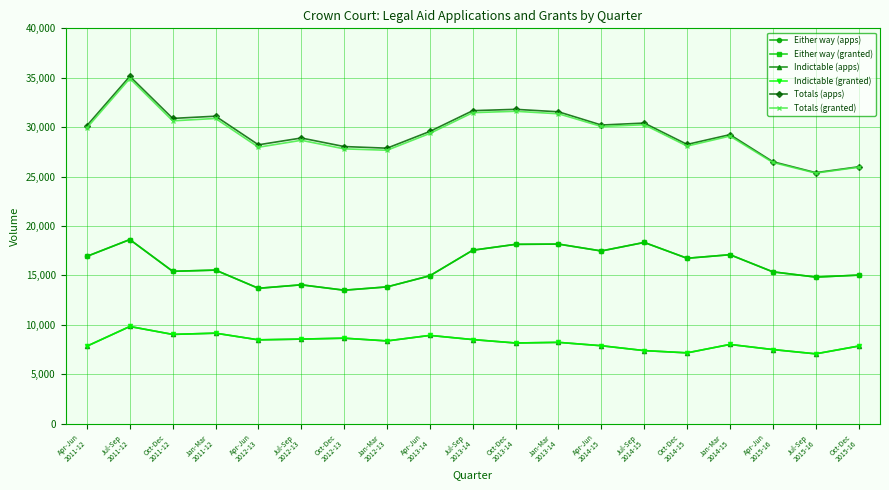

Does the chart have visible grid lines?

Yes